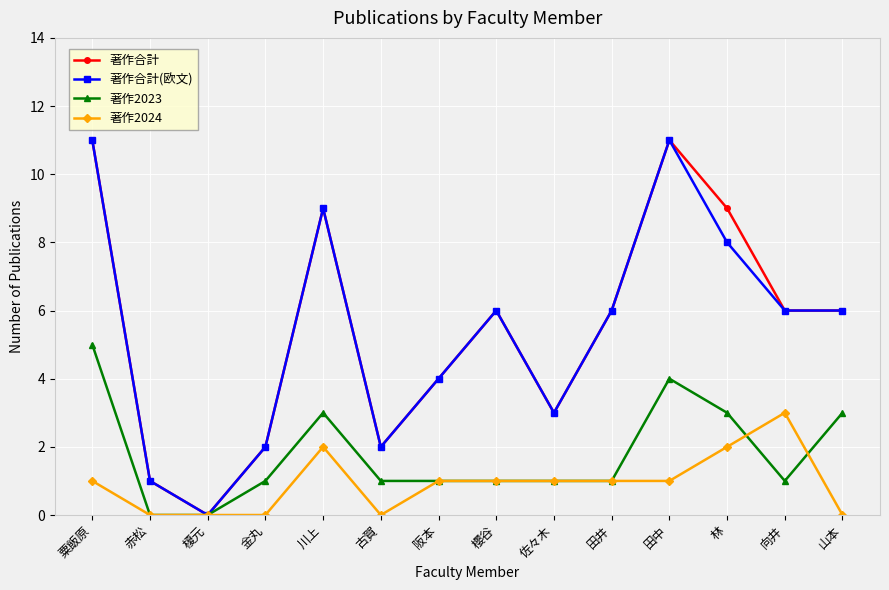

Is the value of 著作2024 at 櫻谷 greater than the value of 著作合計 at 川上?

No